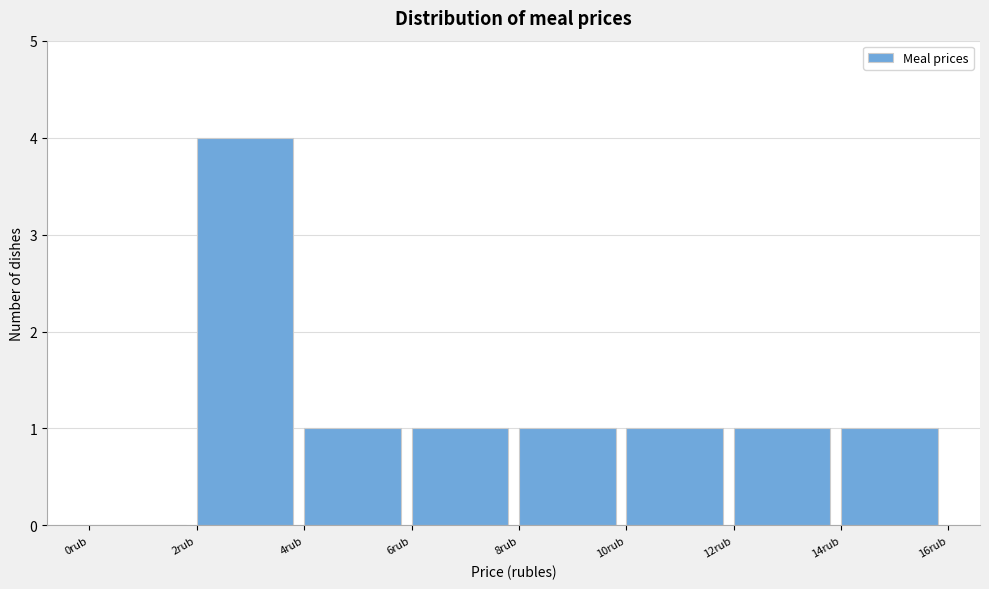

What is the height of the bar covering 14 to 16 on the x-axis? The values are not printed on the chart, so give them approximately, as read against the axis.

1